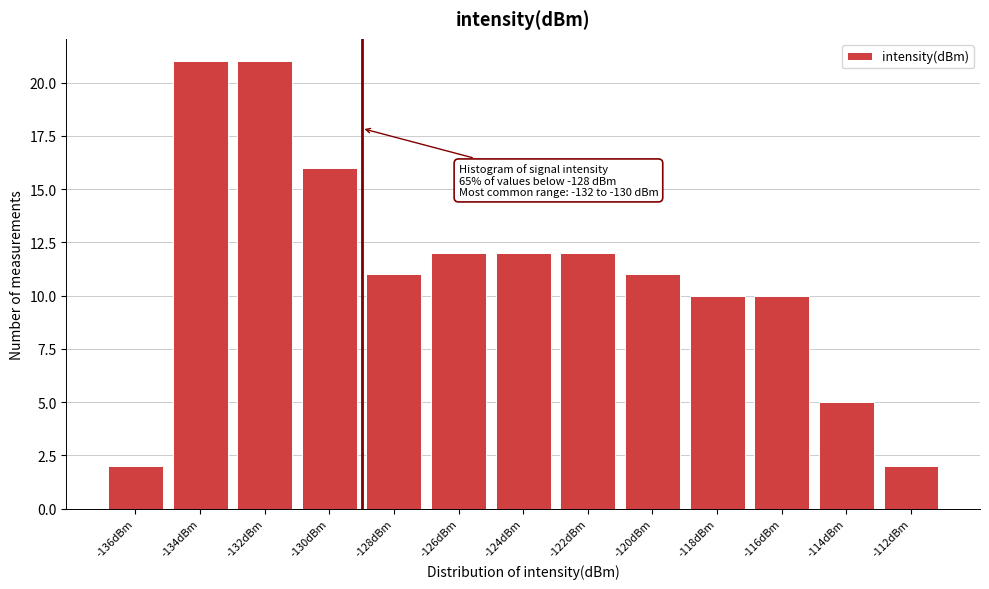

Reading right to left, what are all the values shown in this chart?

-112dBm=2	-114dBm=5	-116dBm=10	-118dBm=10	-120dBm=11	-122dBm=12	-124dBm=12	-126dBm=12	-128dBm=11	-130dBm=16	-132dBm=21	-134dBm=21	-136dBm=2